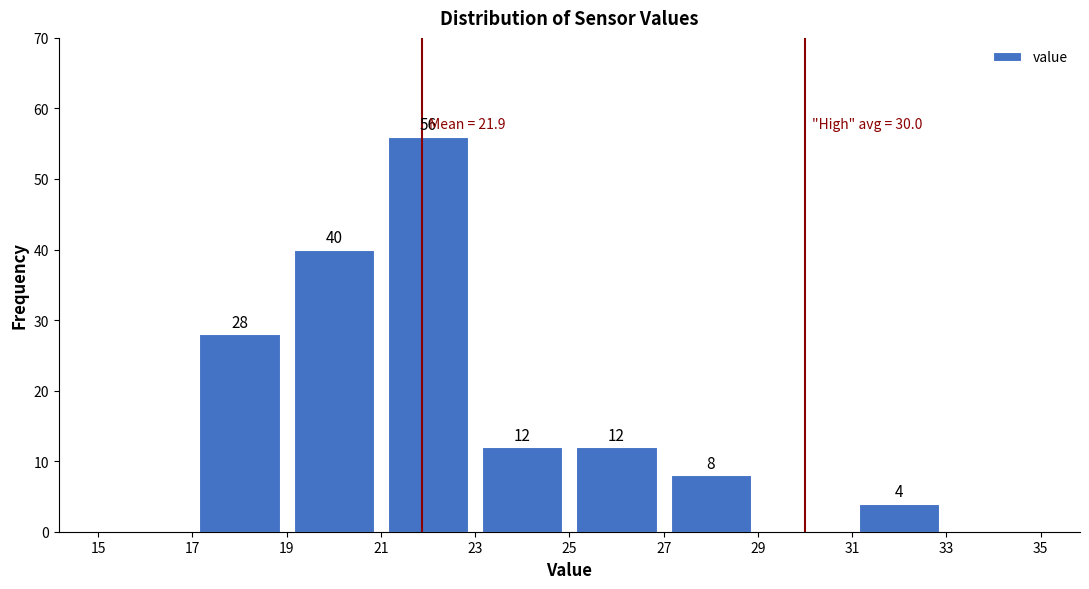

Which range on the x-axis has the tallest bar?

21 to 23